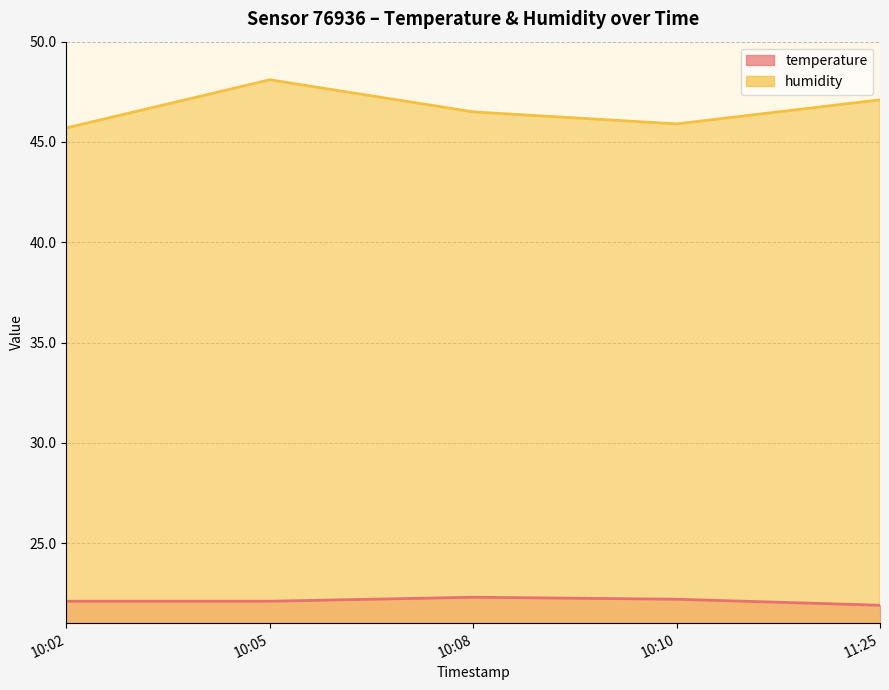

The humidity series shows 16.2 at 10:05. True or false?

False